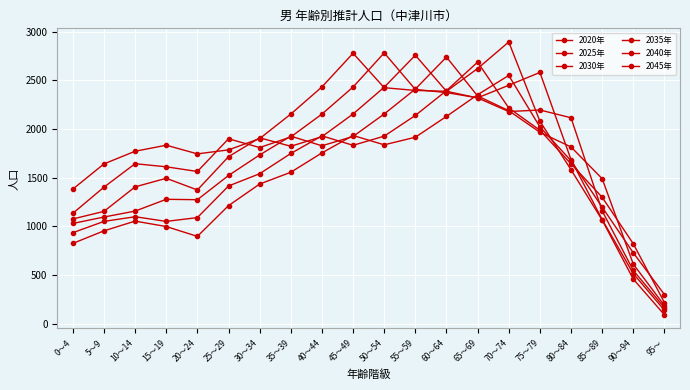

Count the number of data series in this chart.

6